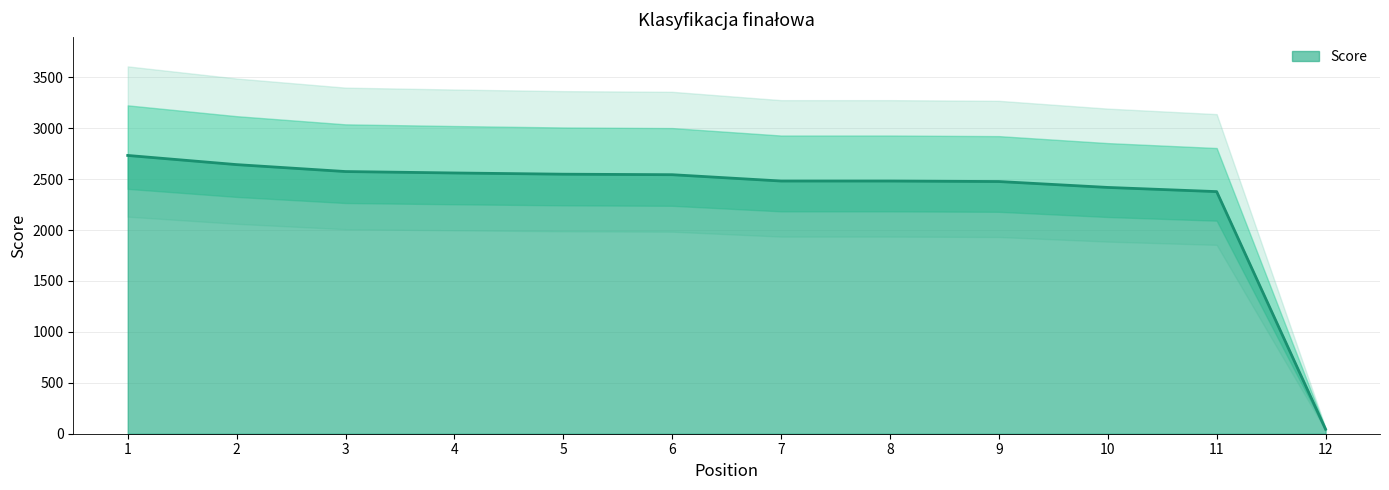

How many data points are above 2543?

5